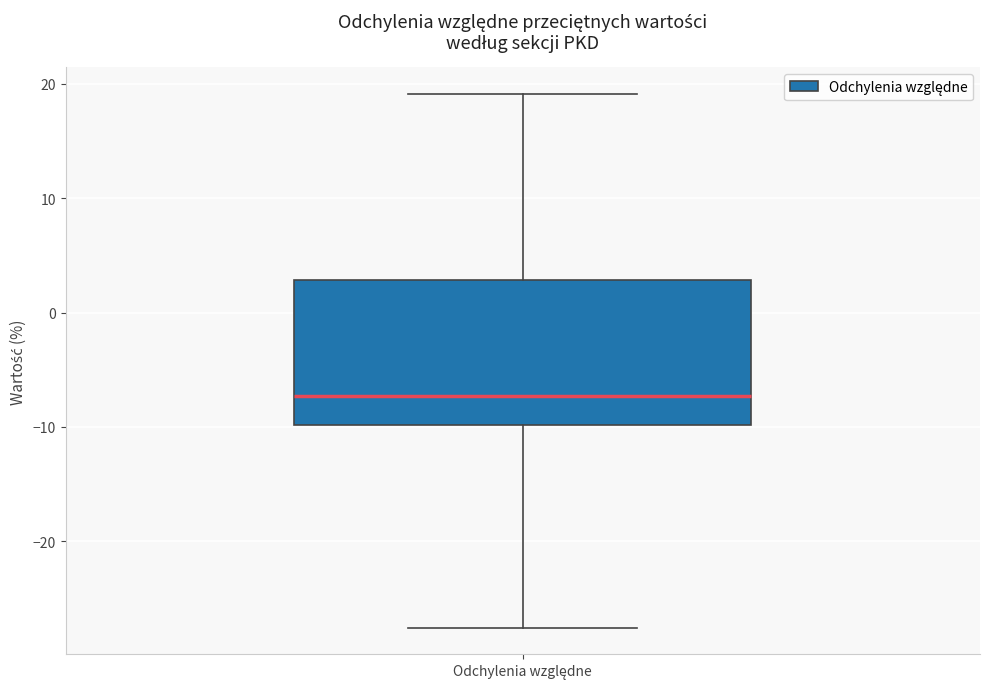

Transcribe this box plot: give where the median line is, the range the box spans, and where the two whiskers end, as read against the y-axis. The values are not printed on the chart, so give them approximately, as read against the axis.

median -7, box -10 to 3, whiskers -28 to 19